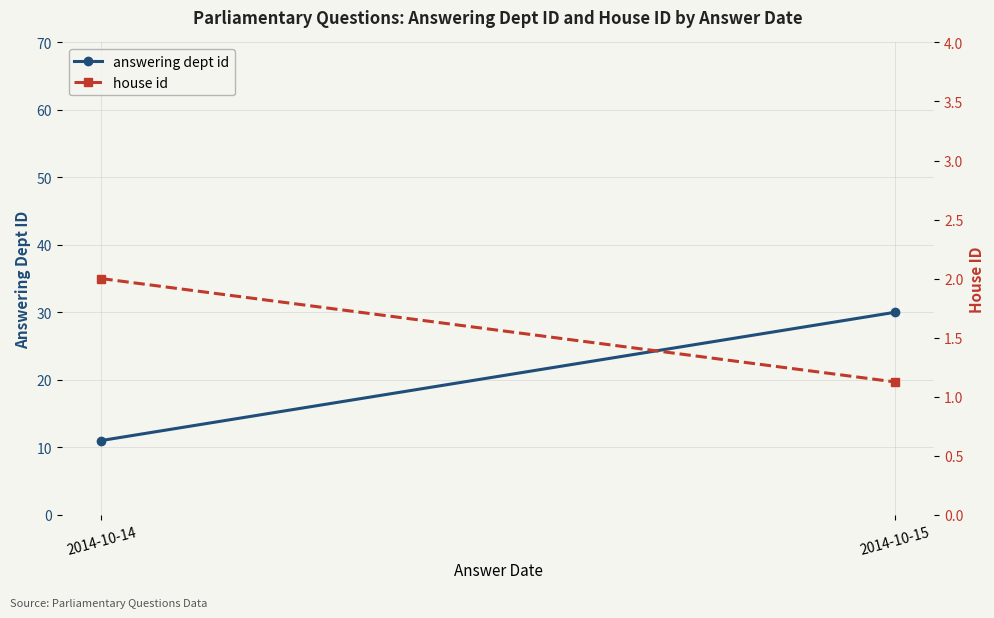

Rank the series by their average value, from lowest to highest.

house id, answering dept id